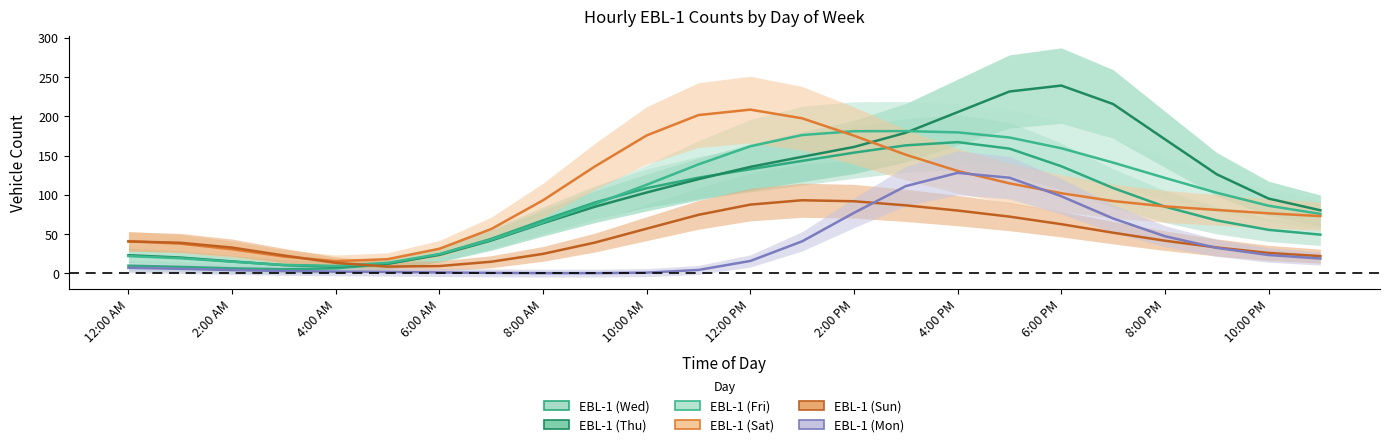

Between which two adjacent categories do EBL-1 (Mon) and EBL-1 (Sun) first intersect?

14 and 15